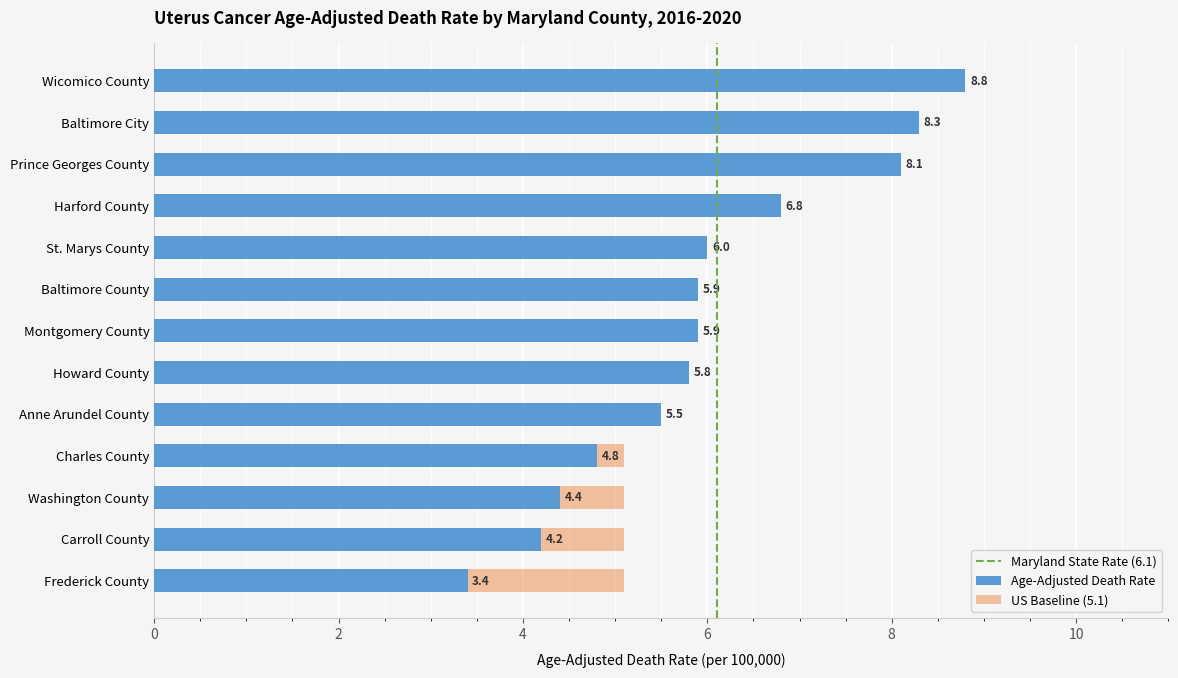

Is it true that the value at Howard County is 5.8?

True